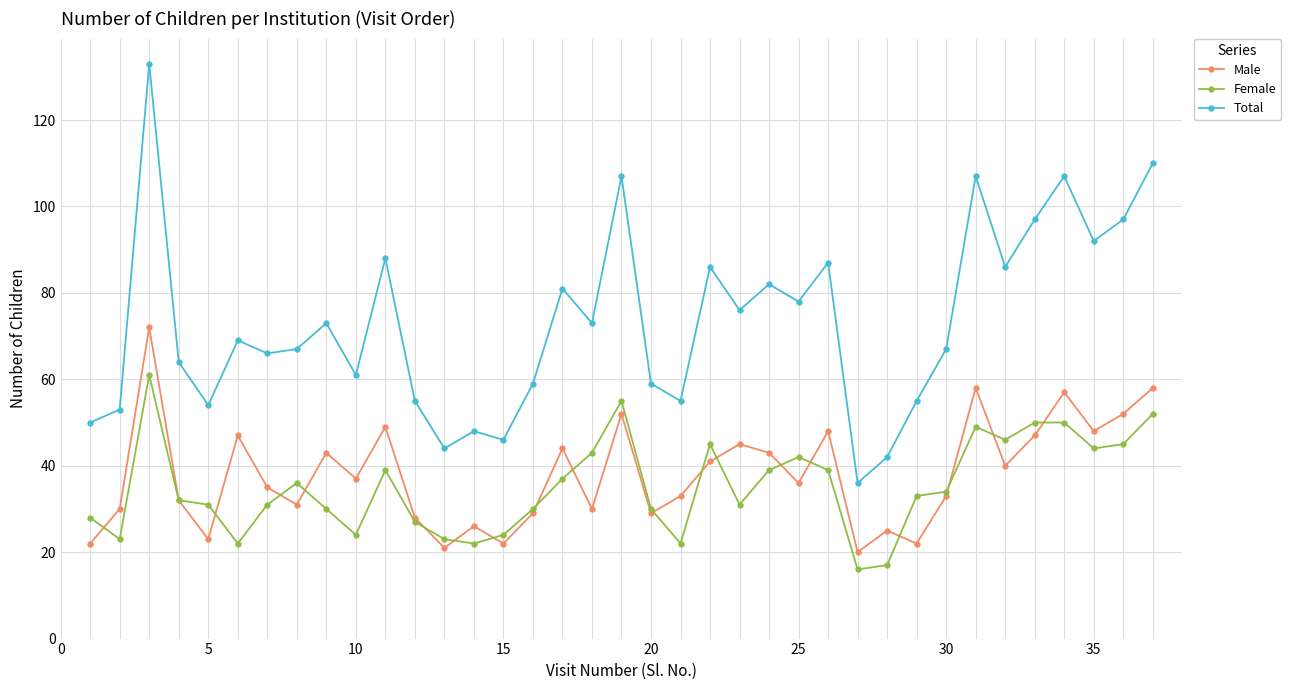

Rank the series by their maximum value, from lowest to highest.

Female, Male, Total